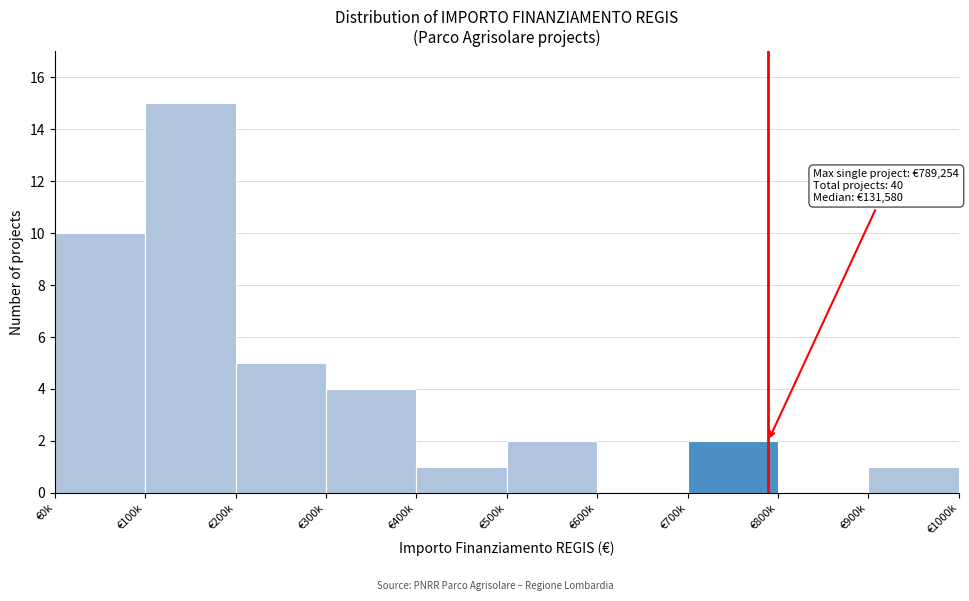

Reading left to right, what are all the values shown in this chart?

€0k=10	€100k=15	€200k=5	€300k=4	€400k=1	€500k=2	€600k=0	€700k=2	€800k=0	€900k=1